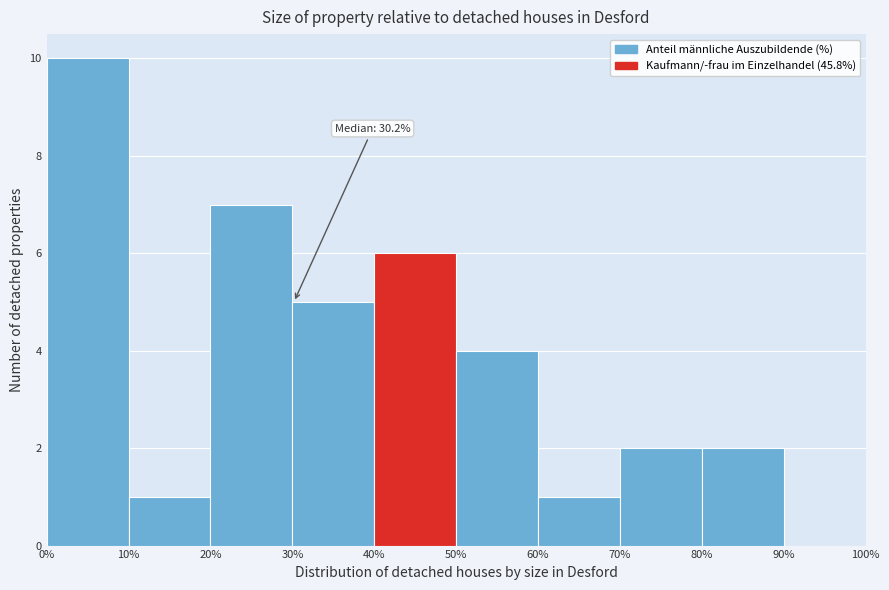

Over which range of the x-axis is the bar tallest?

0% to 10%